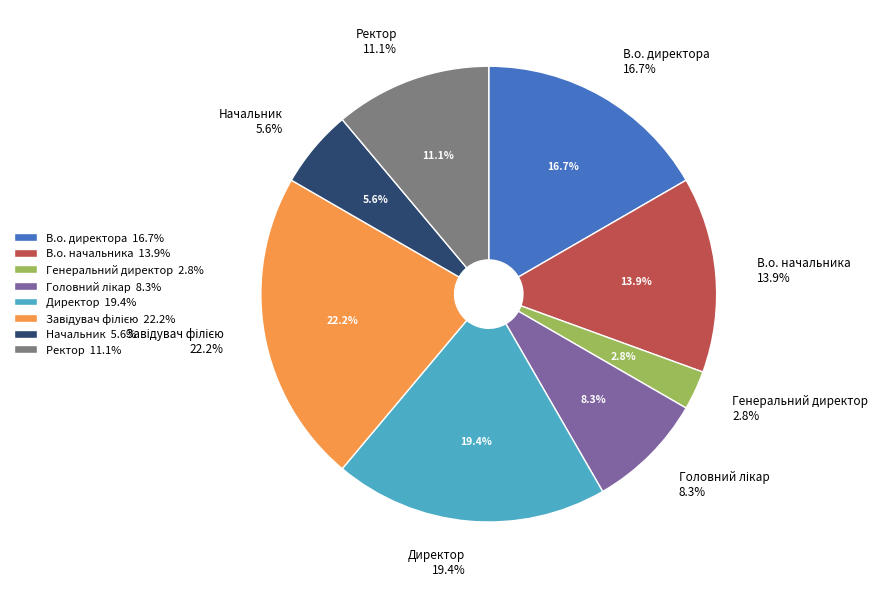

Rank the categories by value from highest to lowest.

Завідувач філією, Директор, В.о. директора, В.о. начальника, Ректор, Головний лікар, Начальник, Генеральний директор